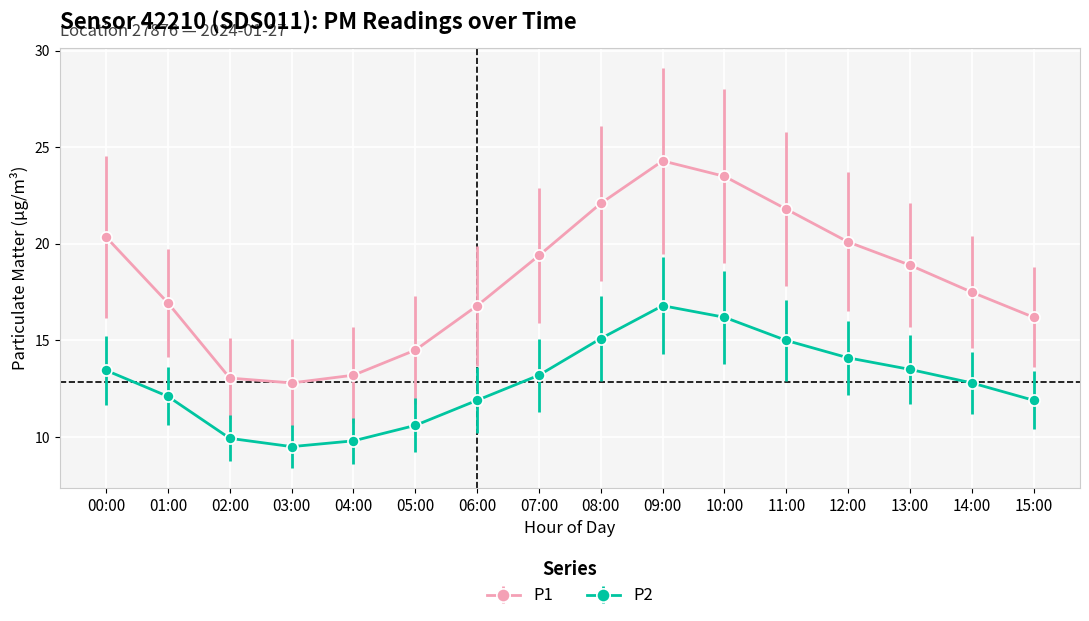

What is the label of the 1st point from the left?

00:00